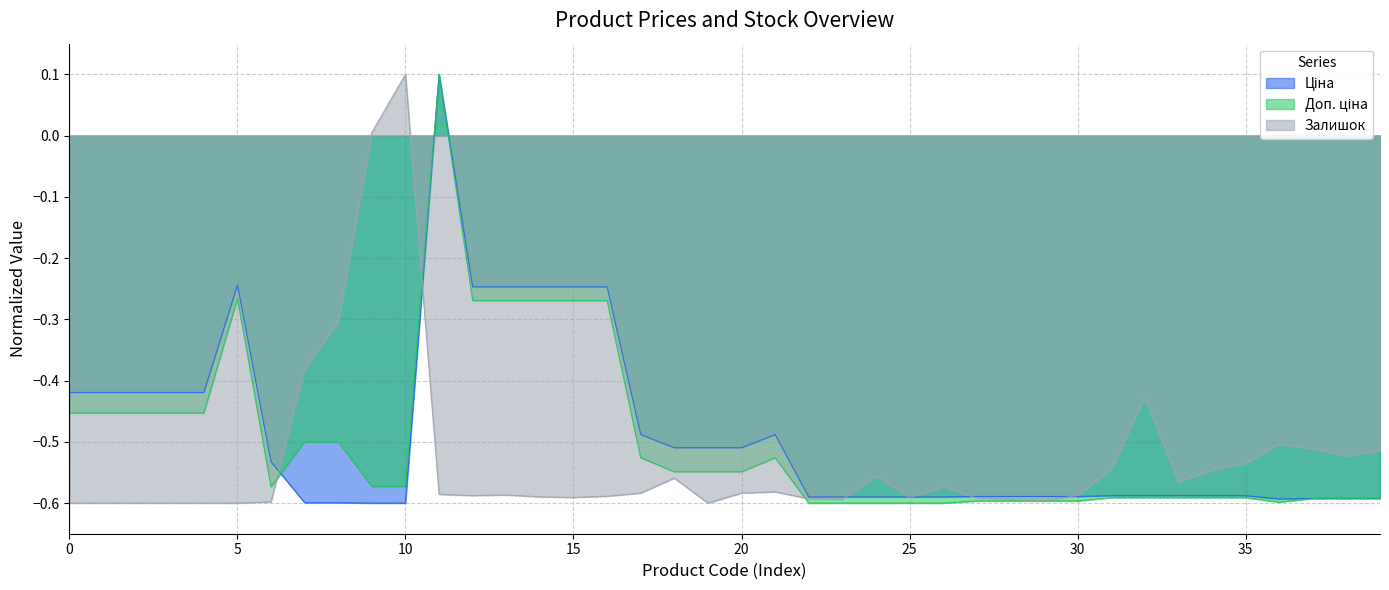

What position from the left is 287682233?

4